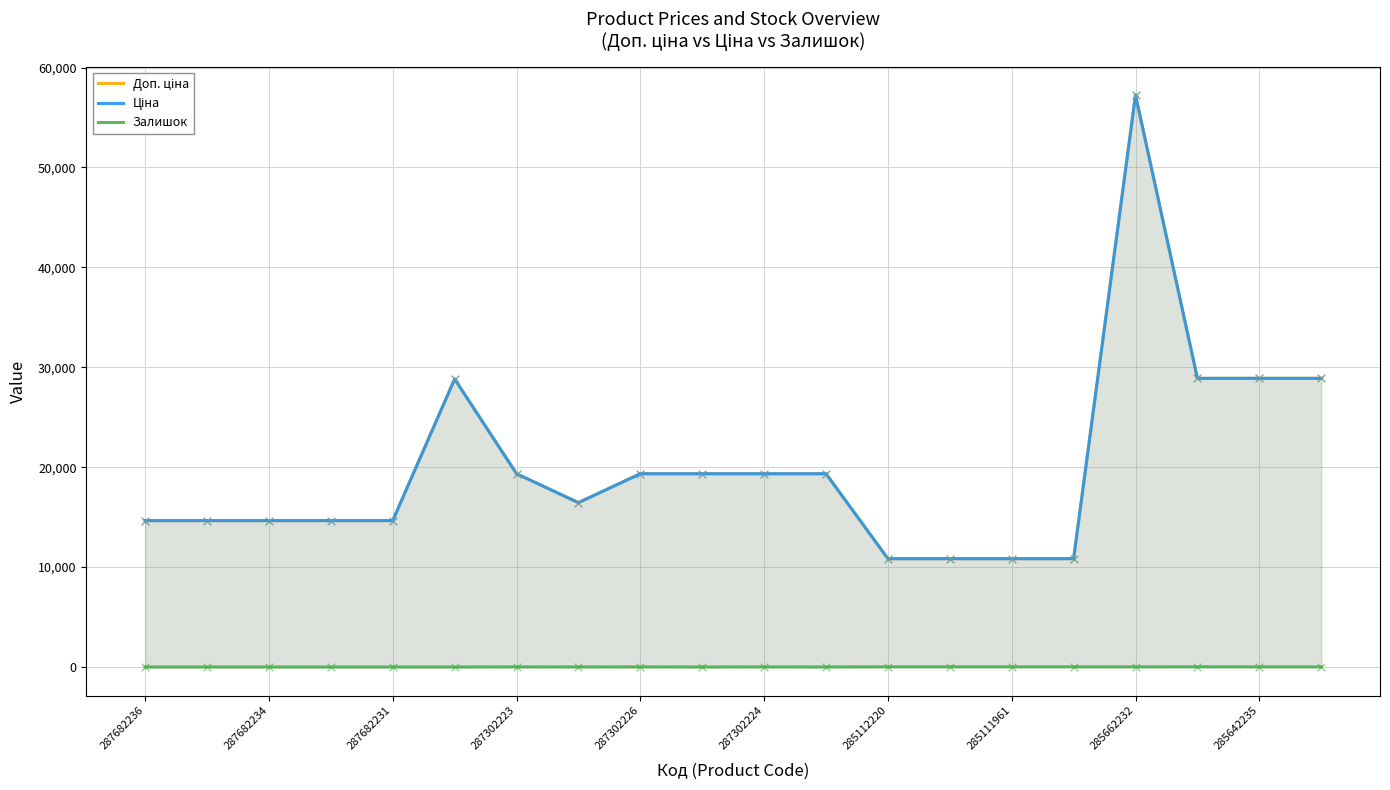

Which series has the largest total across all categories?

Доп. ціна